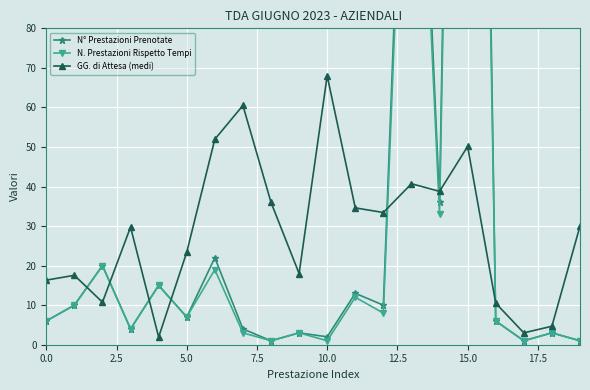

In GG. di Attesa (medi), how many points are lower than both neighbors (excluding endpoints)?

6